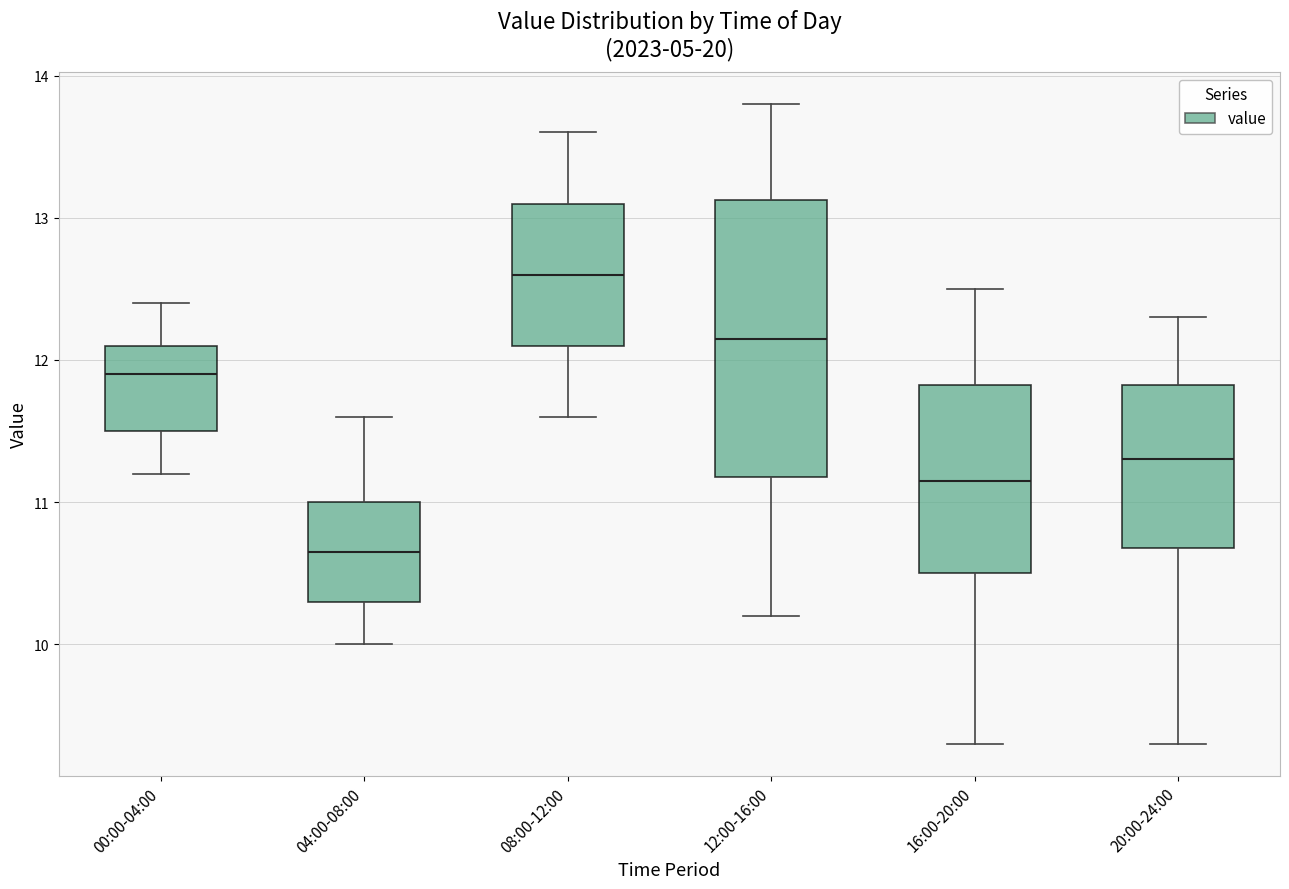

Reading left to right, read every box against the y-axis: the position of its median line, the range the box covers, and the ends of its whiskers. The values are not printed on the chart, so give them approximately, as read against the axis.

00:00-04:00: median 11.9, box 11.5 to 12.1, whiskers 11.2 to 12.4
04:00-08:00: median 10.7, box 10.3 to 11.0, whiskers 10.0 to 11.6
08:00-12:00: median 12.6, box 12.1 to 13.1, whiskers 11.6 to 13.6
12:00-16:00: median 12.2, box 11.2 to 13.1, whiskers 10.2 to 13.8
16:00-20:00: median 11.2, box 10.5 to 11.8, whiskers 9.3 to 12.5
20:00-24:00: median 11.3, box 10.7 to 11.8, whiskers 9.3 to 12.3